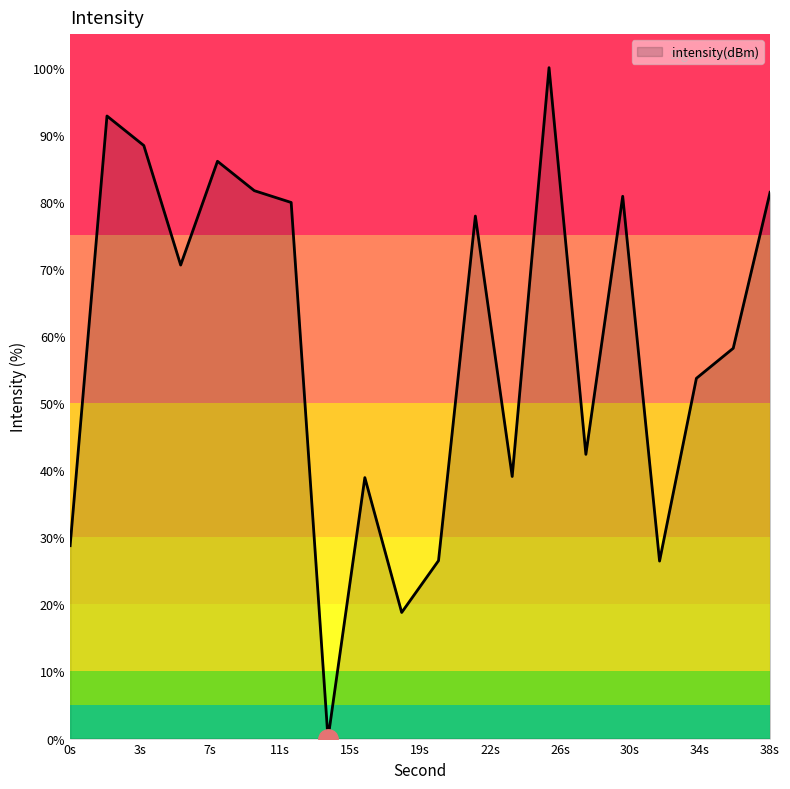

What is the greatest value displayed?

100.0